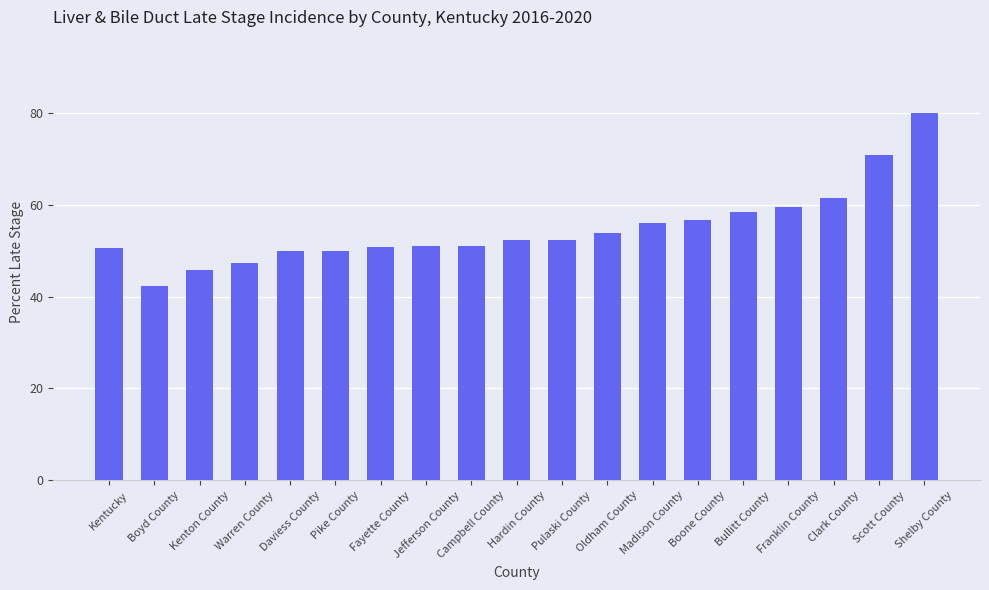

What is the label of the 15th bar from the left?

Bullitt County